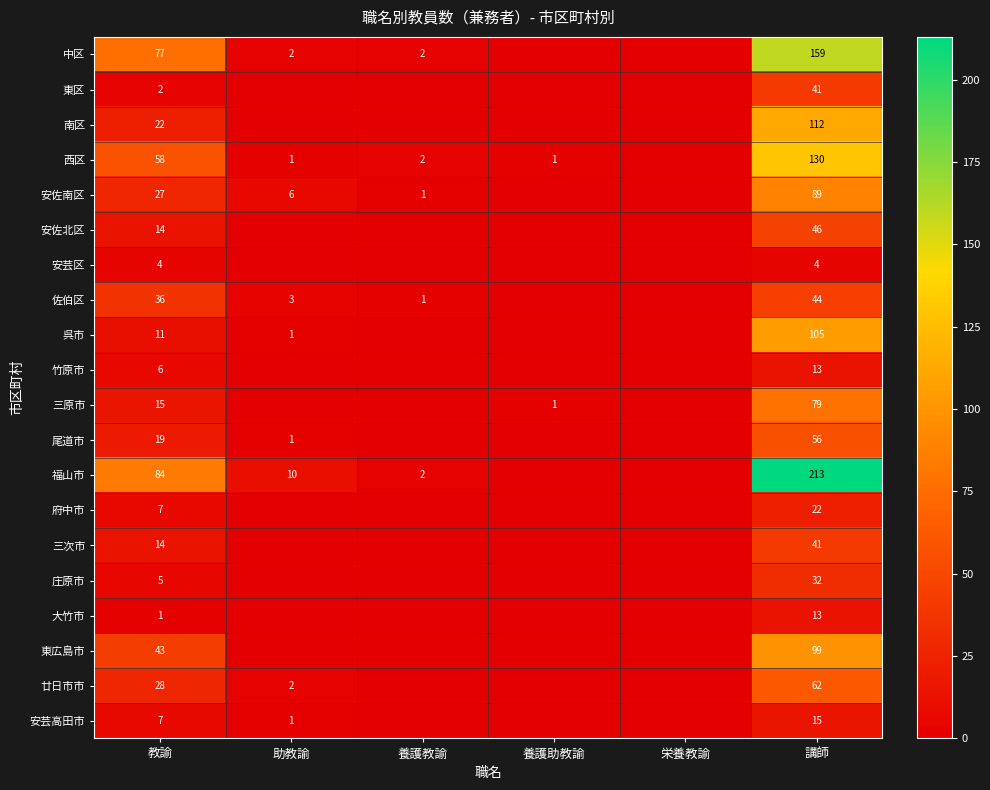

What is the total value across all series at 講師?

1375